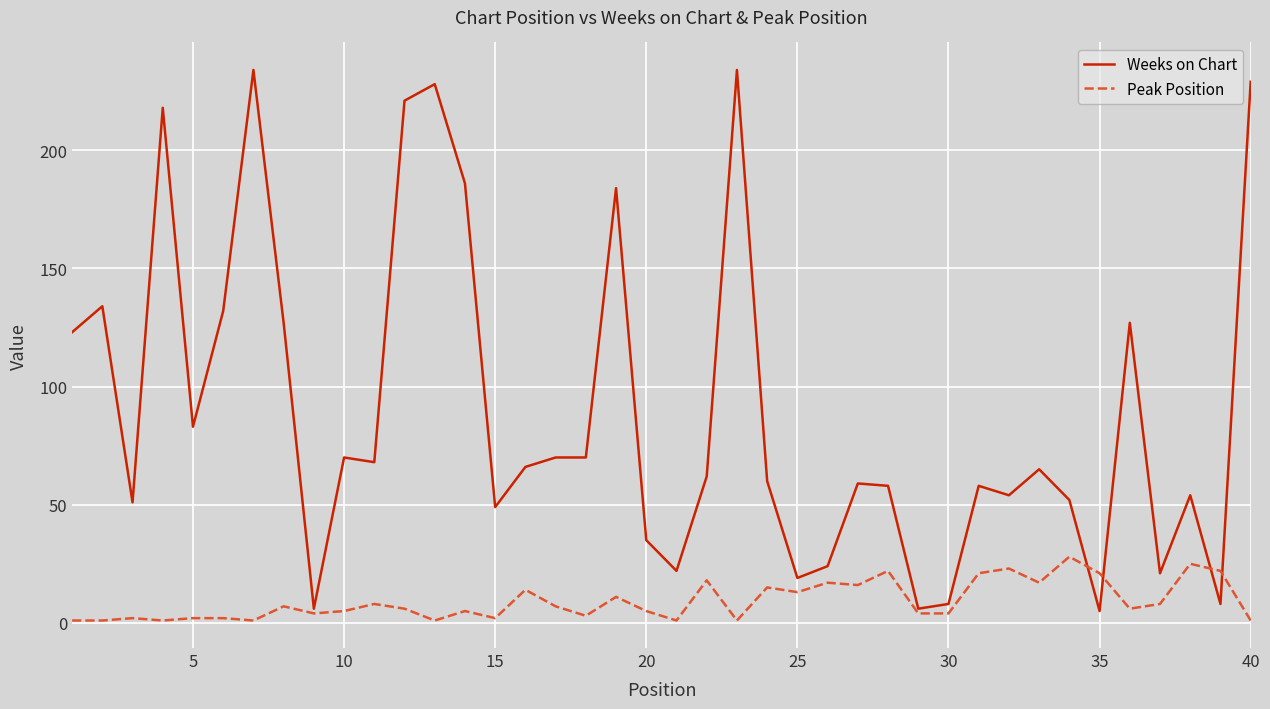

What is the maximum value for Peak Position?

28